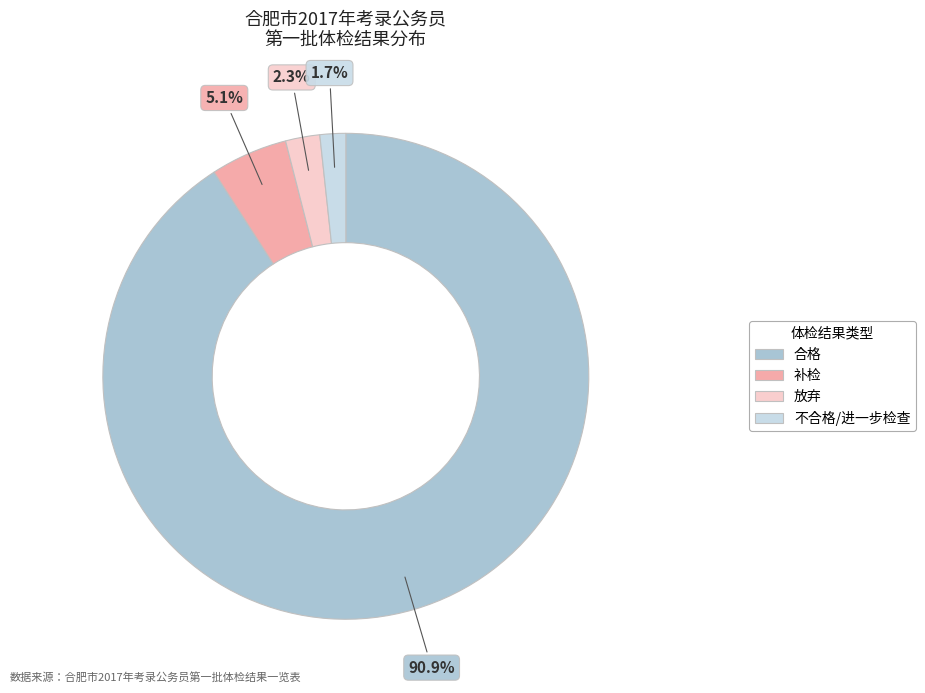

Count the number of slices in the pie.

4